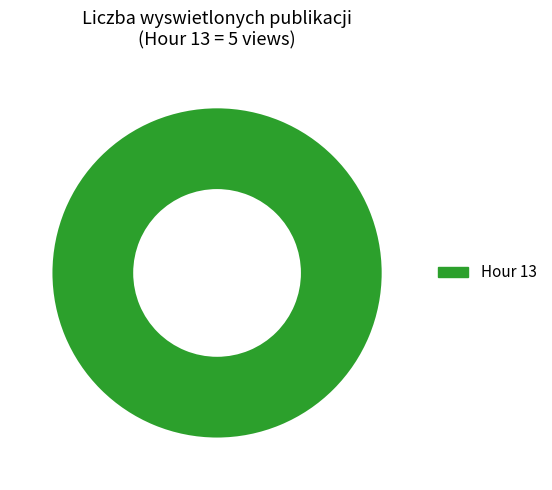

Does Hour 13 represent more than half of the total?

Yes